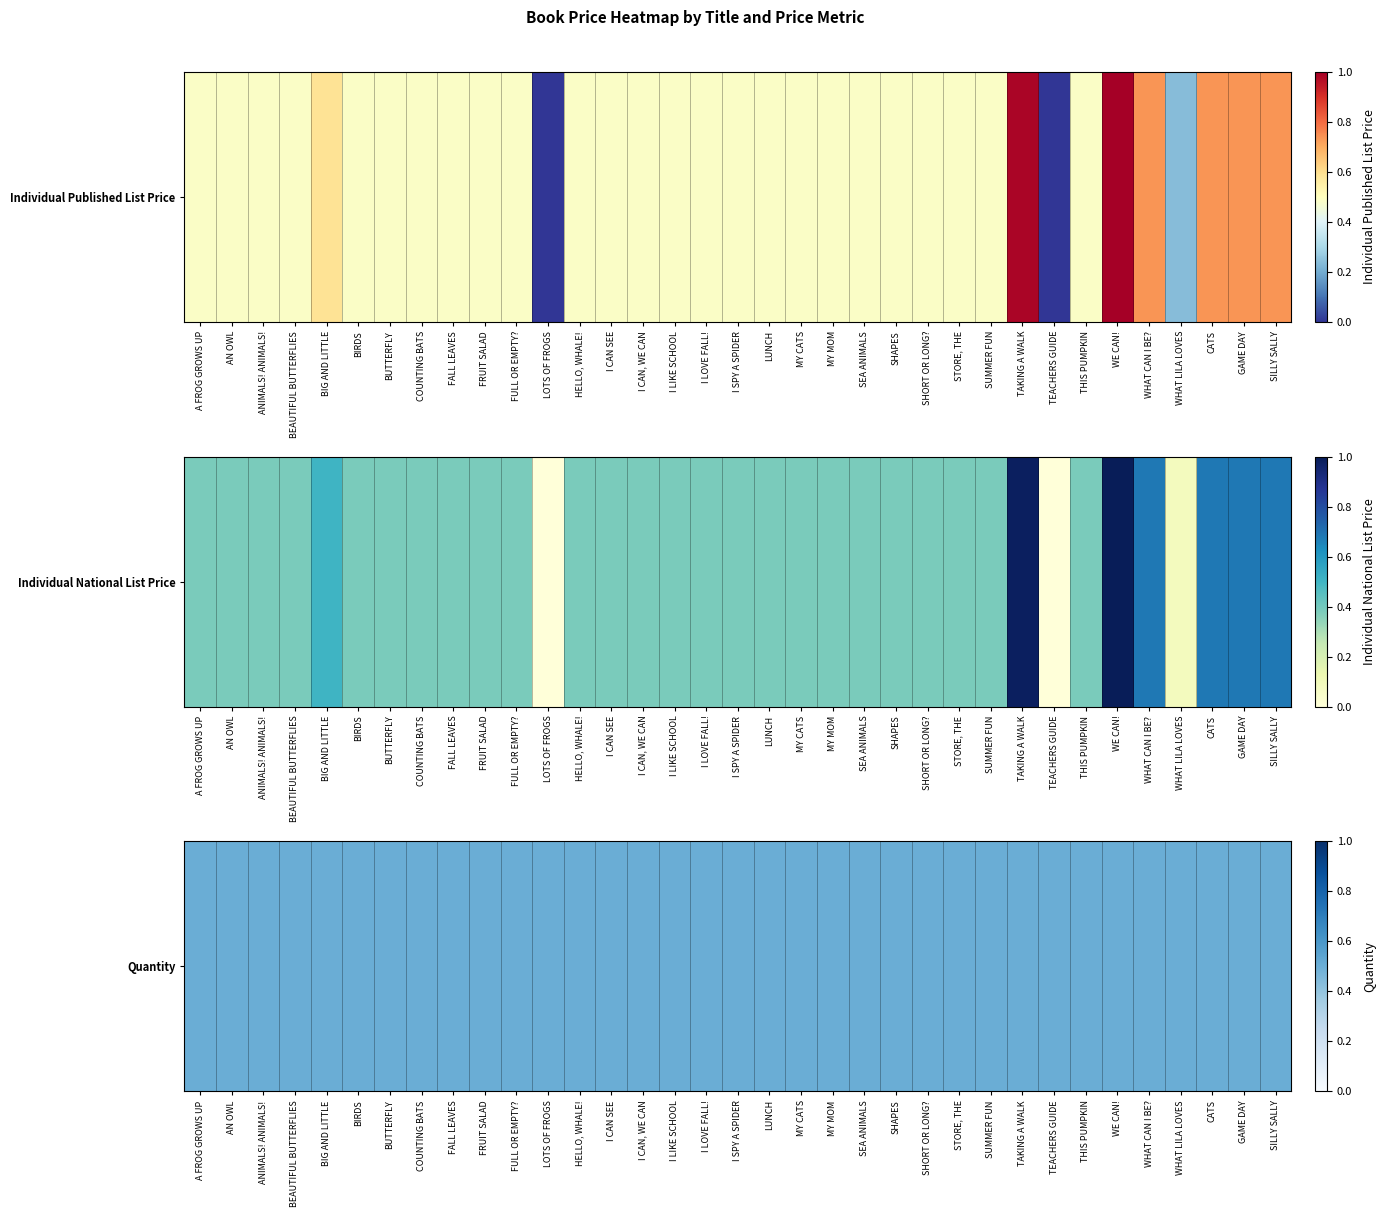

Which category has the highest value across all series?

WE CAN!